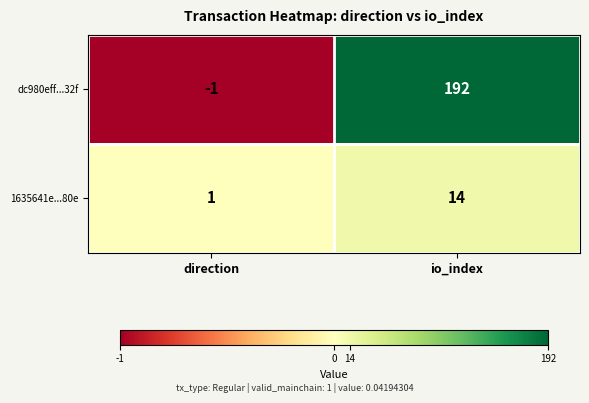

How many series are shown in this chart?

2